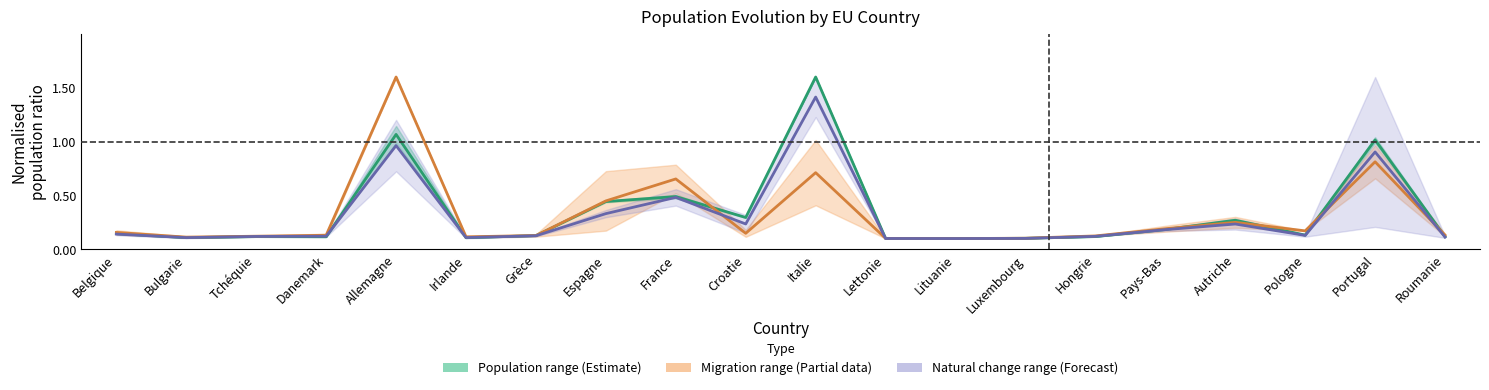

Does the chart have visible grid lines?

No